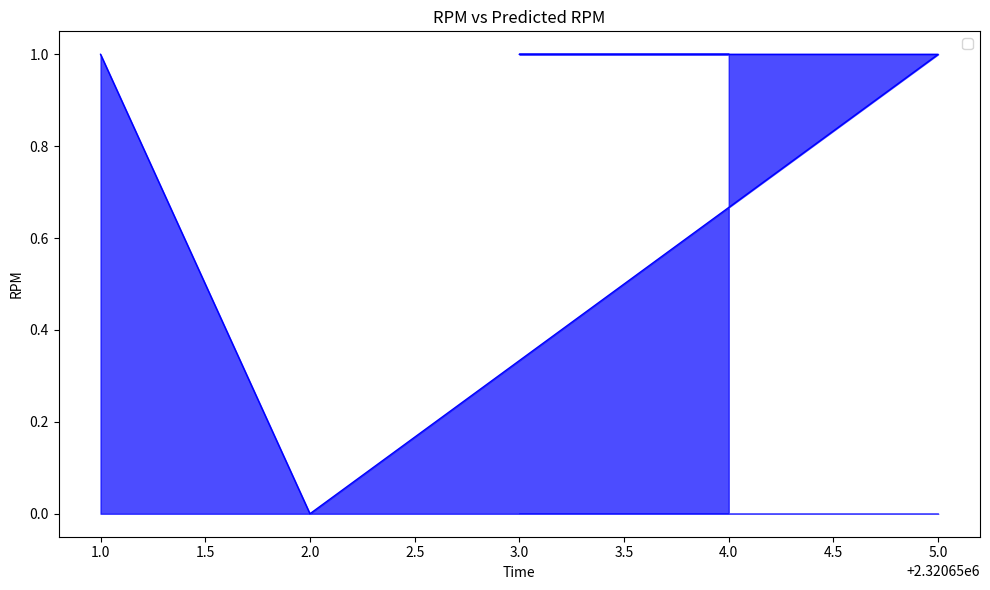

List the labels in order of value, largest first.

1.0, 5.0, 3.0, 4.0, 2.0